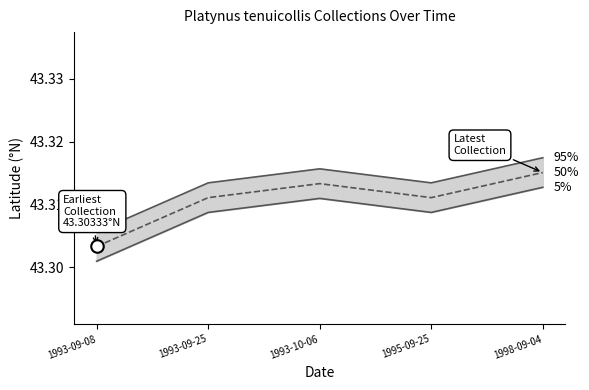

Where is 95% nearest to the value 43?

1993-09-08